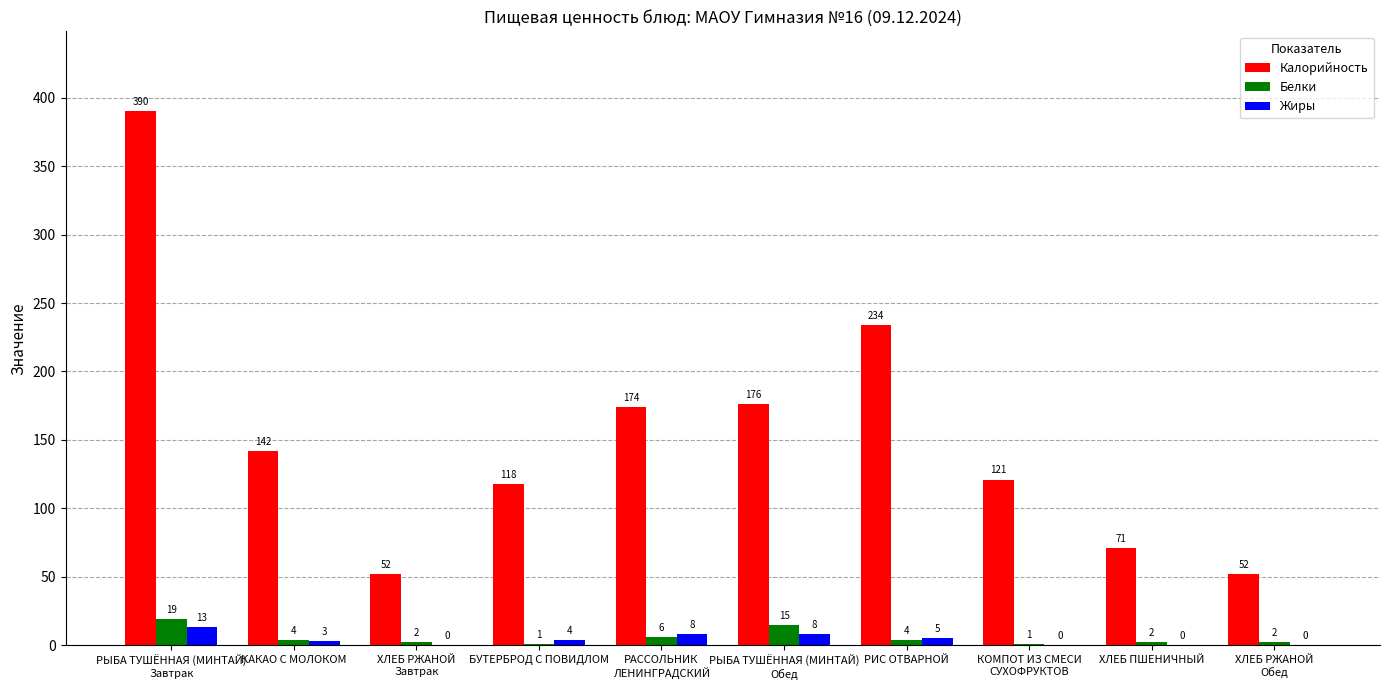

How many groups of bars are there?

10